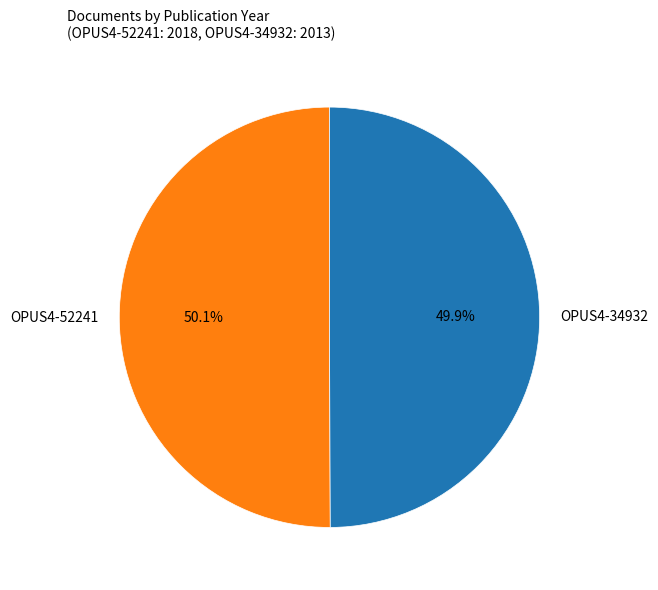

Is there a majority slice in this chart?

Yes